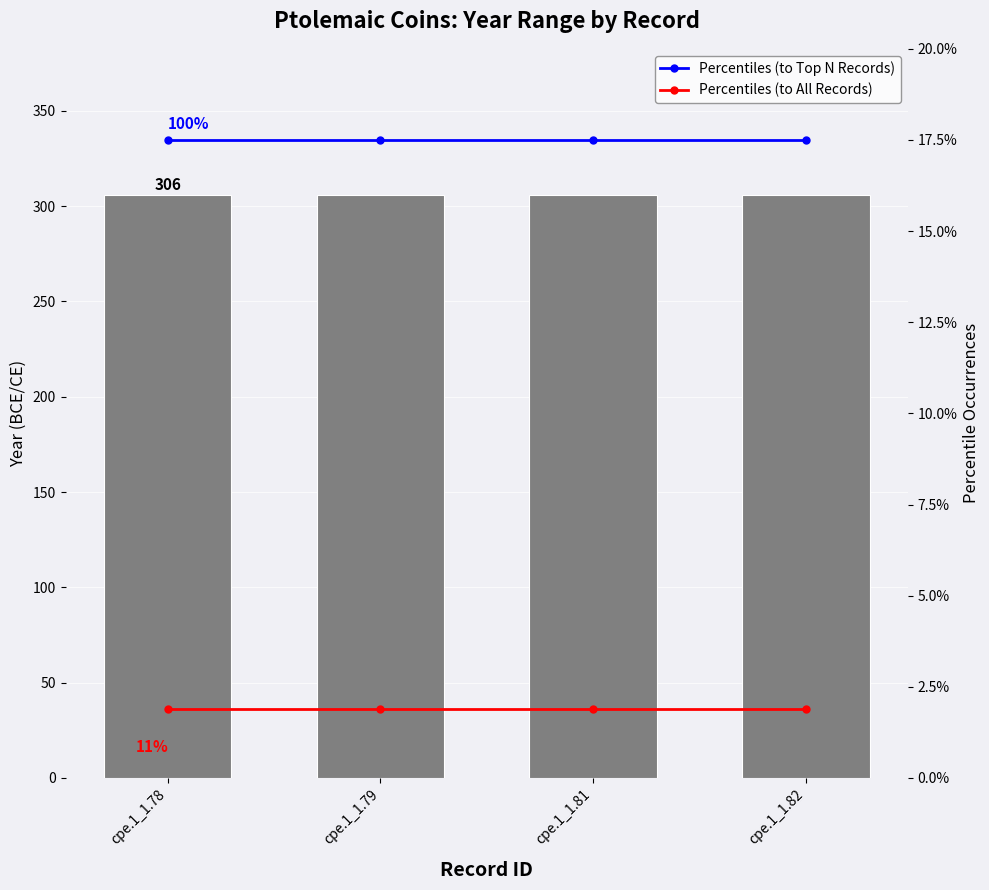

What value does the Percentiles (to All Records) series have at cpe.1_1.78?

1.9